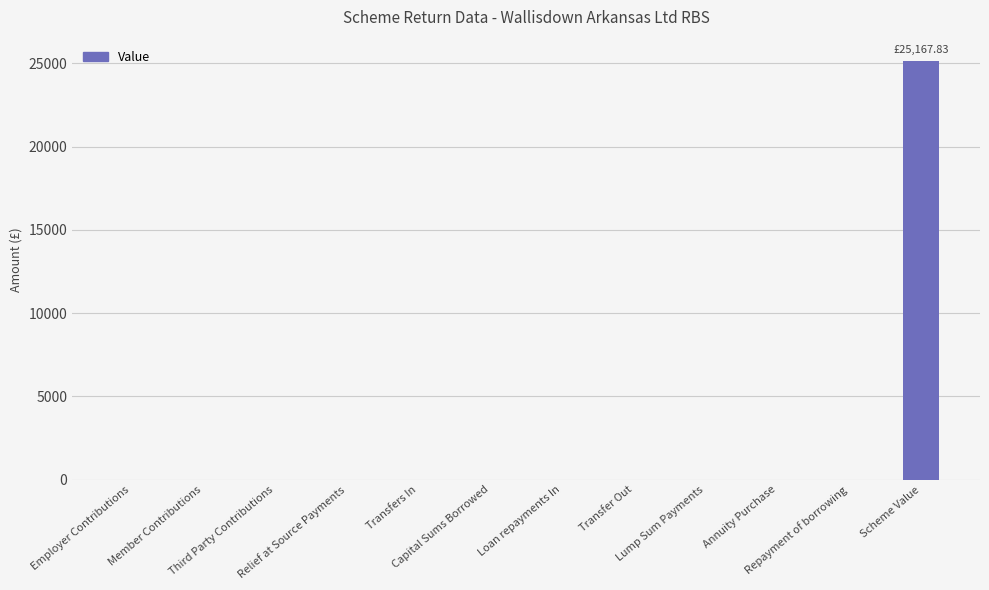

What is the sum of all values?

25167.8